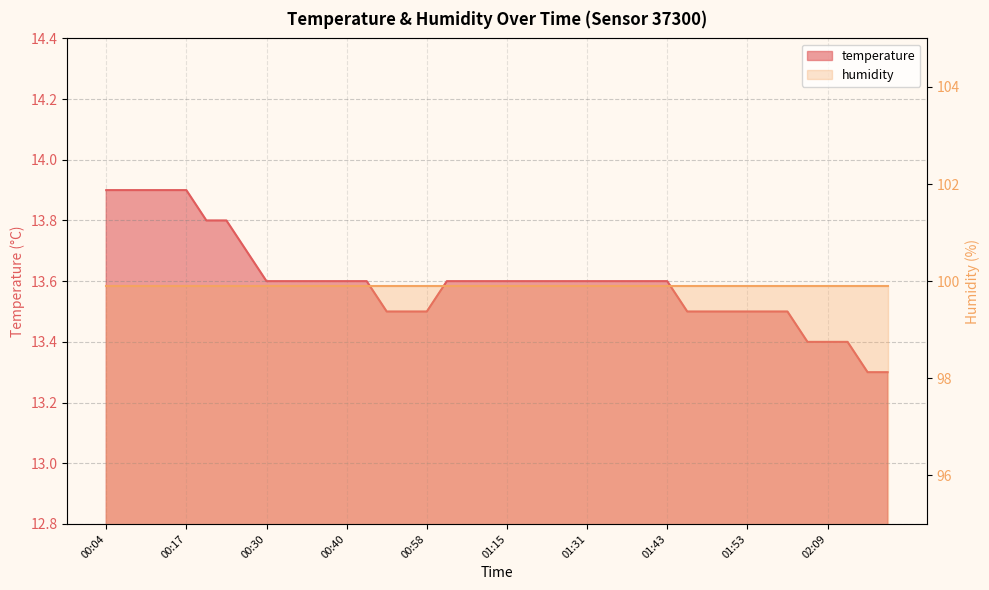

List the labels in order of value, largest first.

00:04, 00:07, 00:12, 00:15, 00:17, 00:22, 00:25, 00:27, 00:30, 00:33, 00:35, 00:38, 00:40, 00:43, 01:01, 01:06, 01:12, 01:15, 01:18, 01:26, 01:28, 01:31, 01:33, 01:38, 01:41, 01:43, 00:51, 00:56, 00:58, 01:46, 01:48, 01:51, 01:53, 01:56, 02:03, 02:06, 02:09, 02:11, 02:14, 02:16